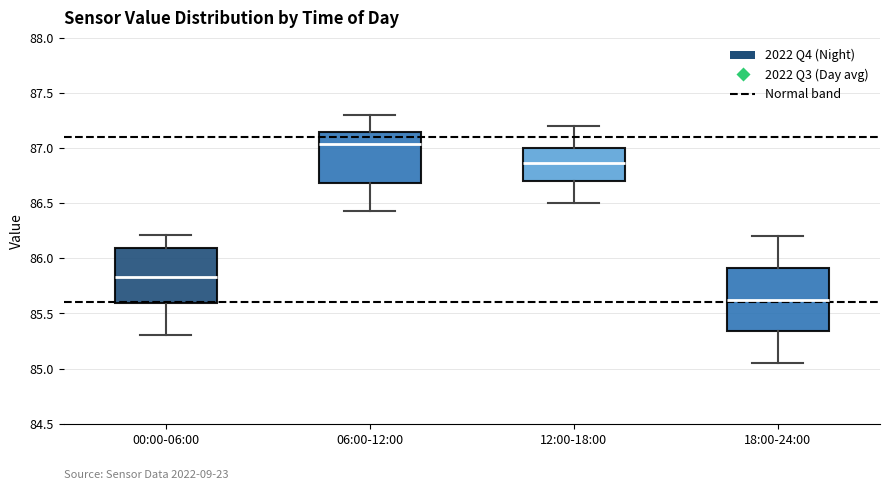

Where is the lower edge of the box for 18:00-24:00 on the y-axis? The values are not printed on the chart, so give them approximately, as read against the axis.

85.35